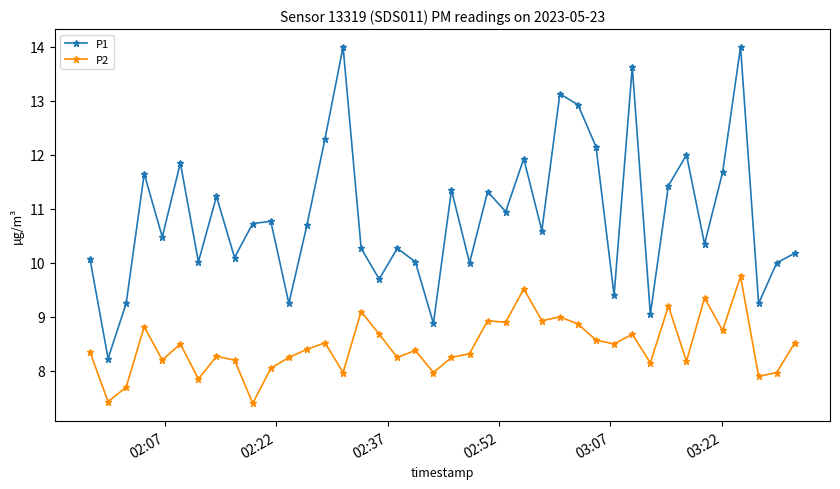

What is the difference between the second highest and second lowest values in the P1 series?

5.1